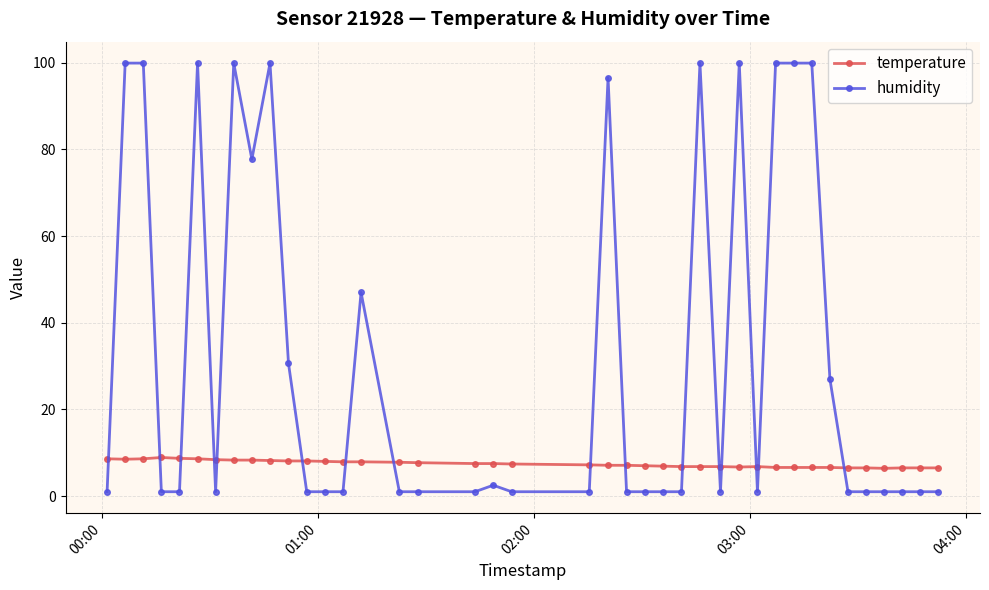

What is the lowest value of the temperature series?

6.4